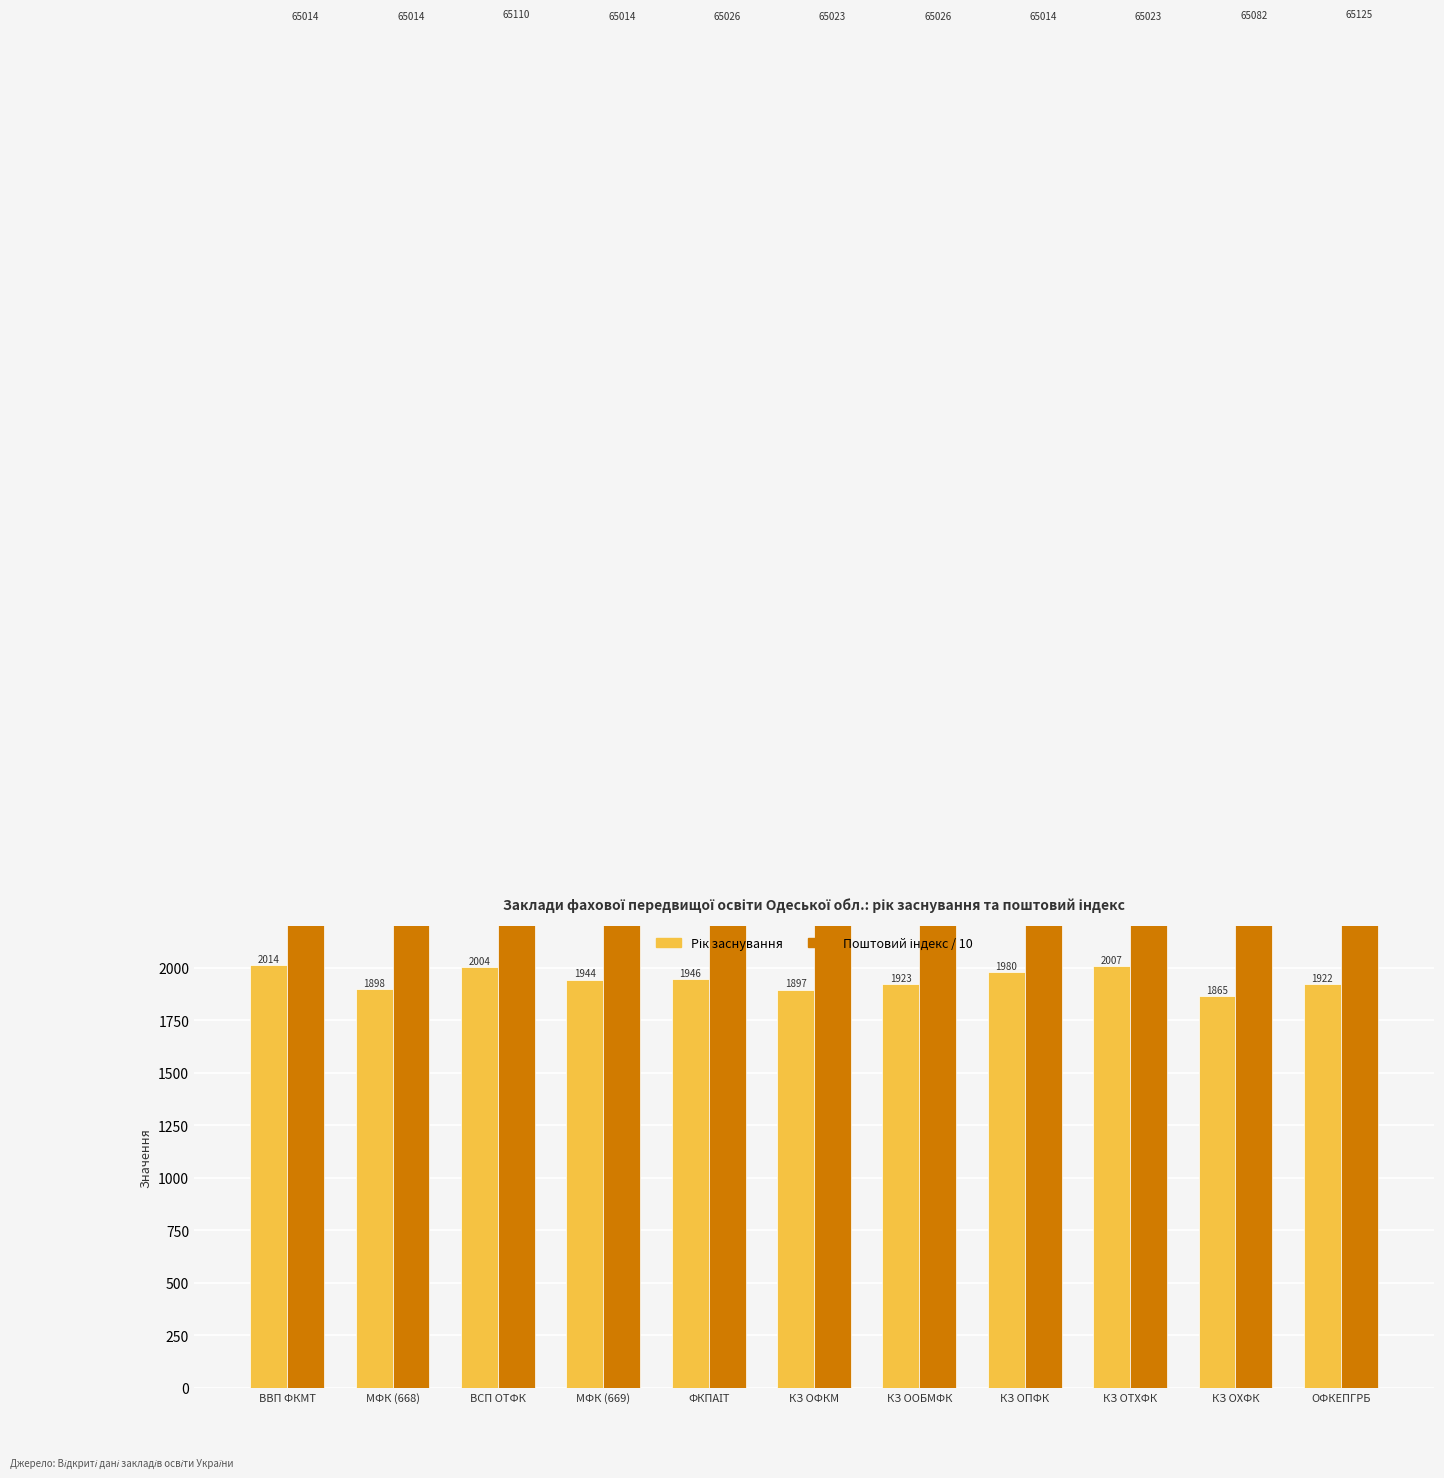

What is the average value of the Поштовий індекс / 10 series?

6504.3